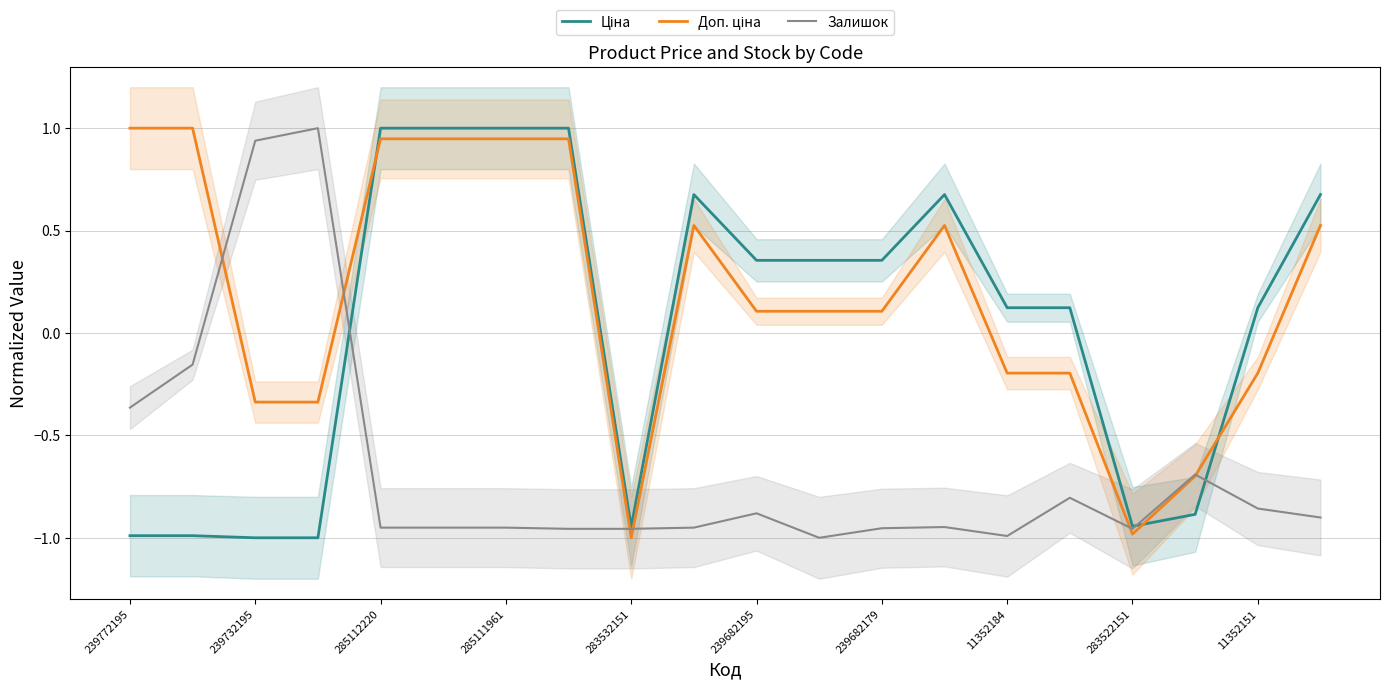

Is it true that Доп. ціна equals 0.0 at 239682195?

False